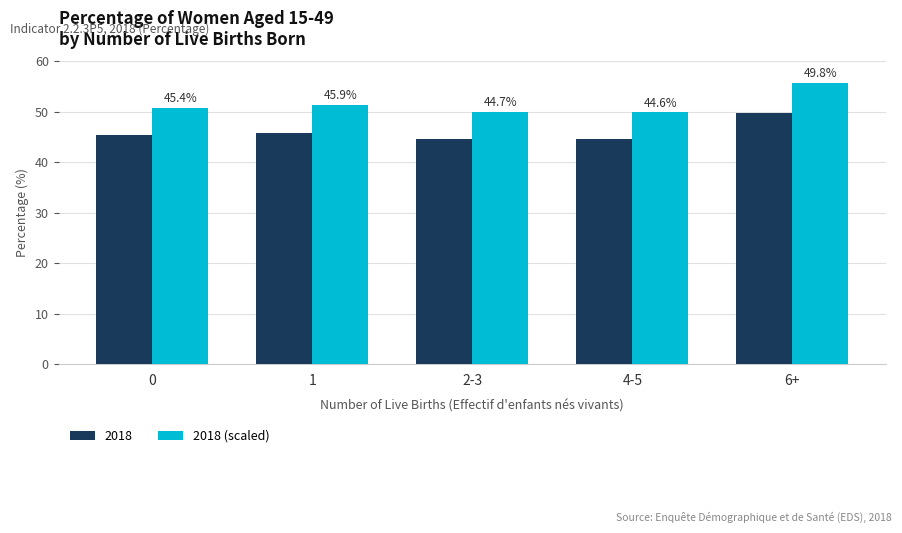

Reading left to right, list all the values displayed in this chart.

2018: 45.4	45.9	44.7	44.6	49.8
2018 (scaled): 50.8	51.4	50.1	50.0	55.8